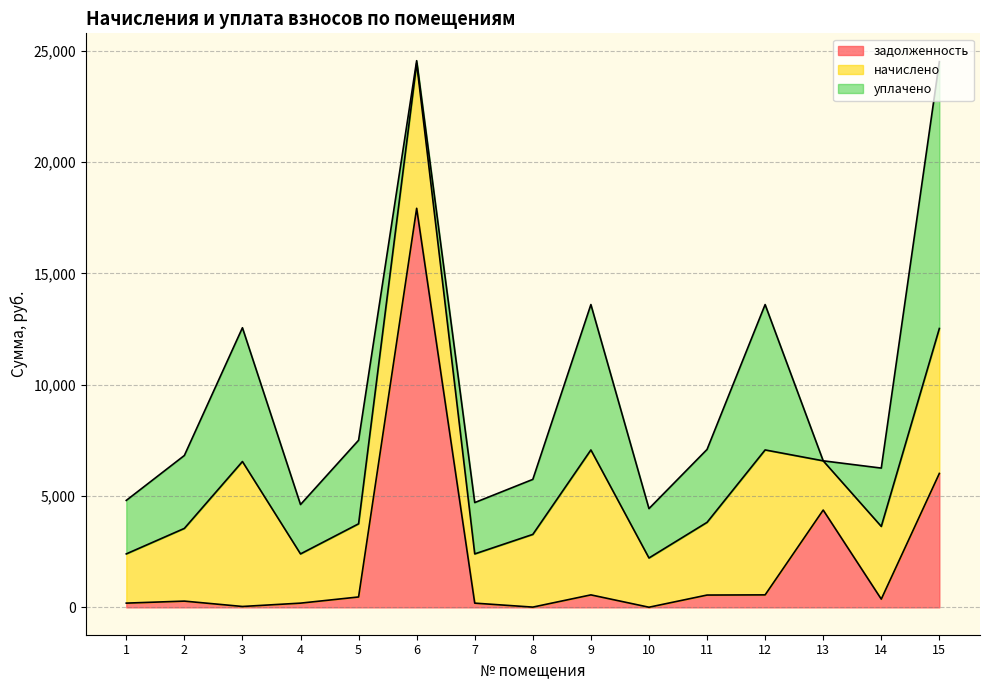

At which category does the chart reach its peak across all series?

6